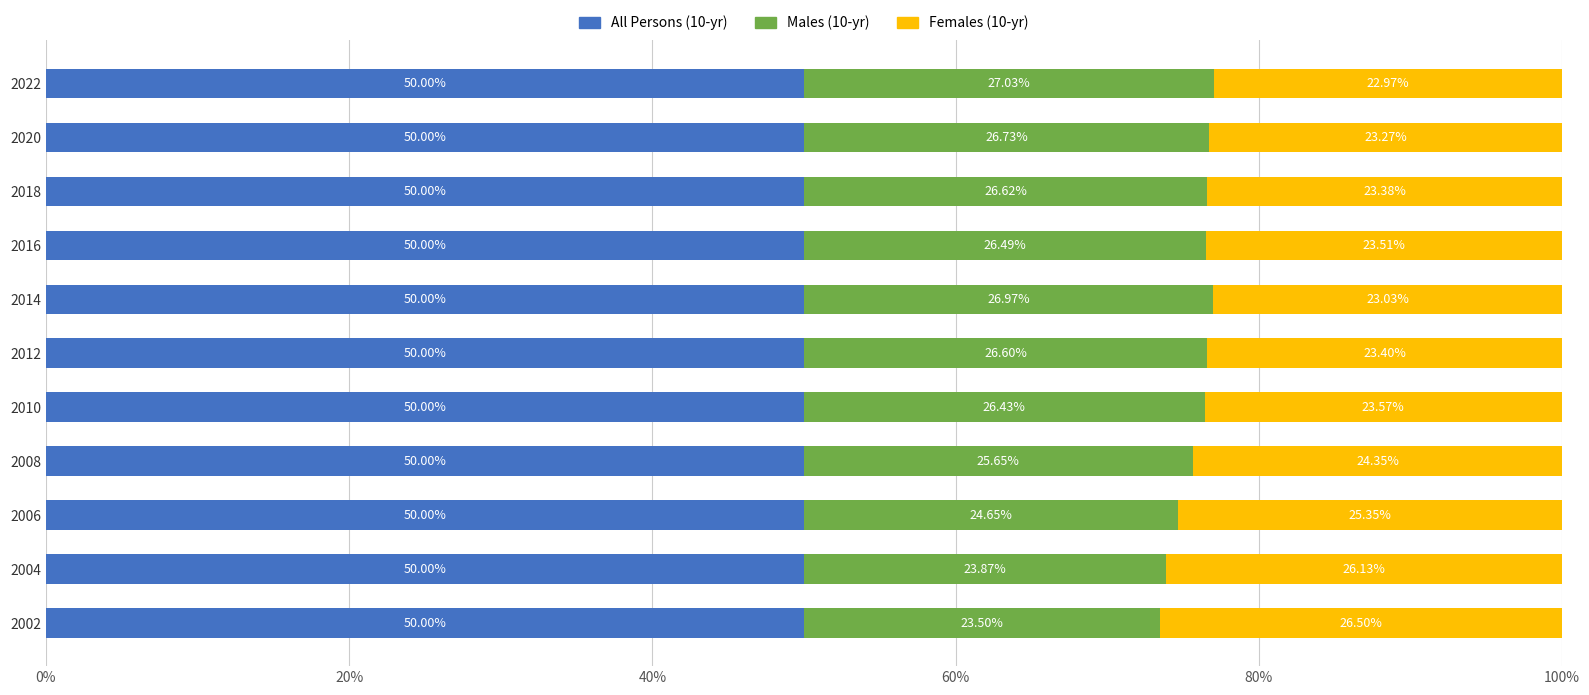

What are all the series names shown in the legend?

All Persons (10-yr), Males (10-yr), Females (10-yr)